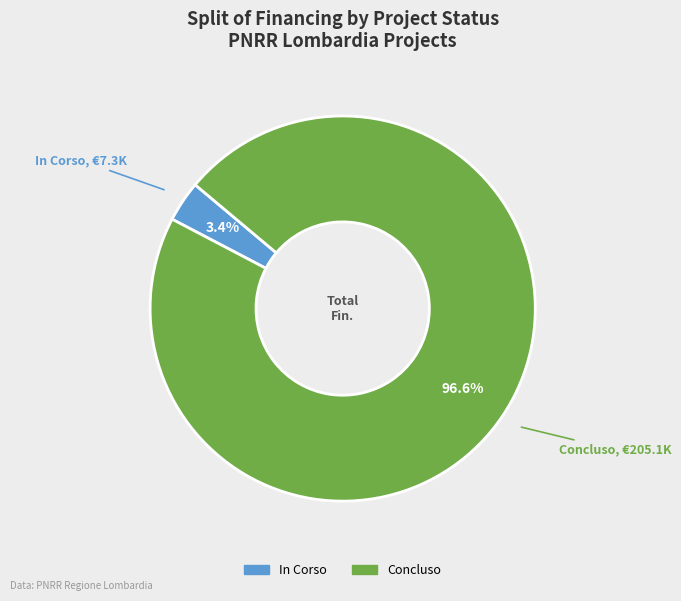

To the nearest percent, what is the difference between the largest and smallest slice percentages?

93%